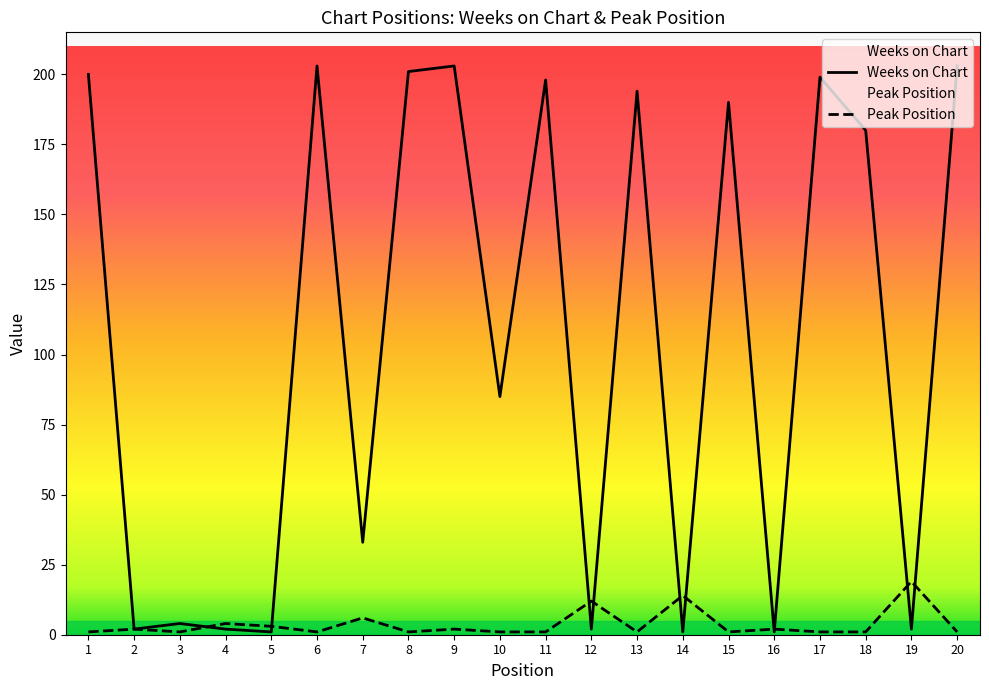

True or false: Weeks on Chart has more than 0 interior local peaks.

True